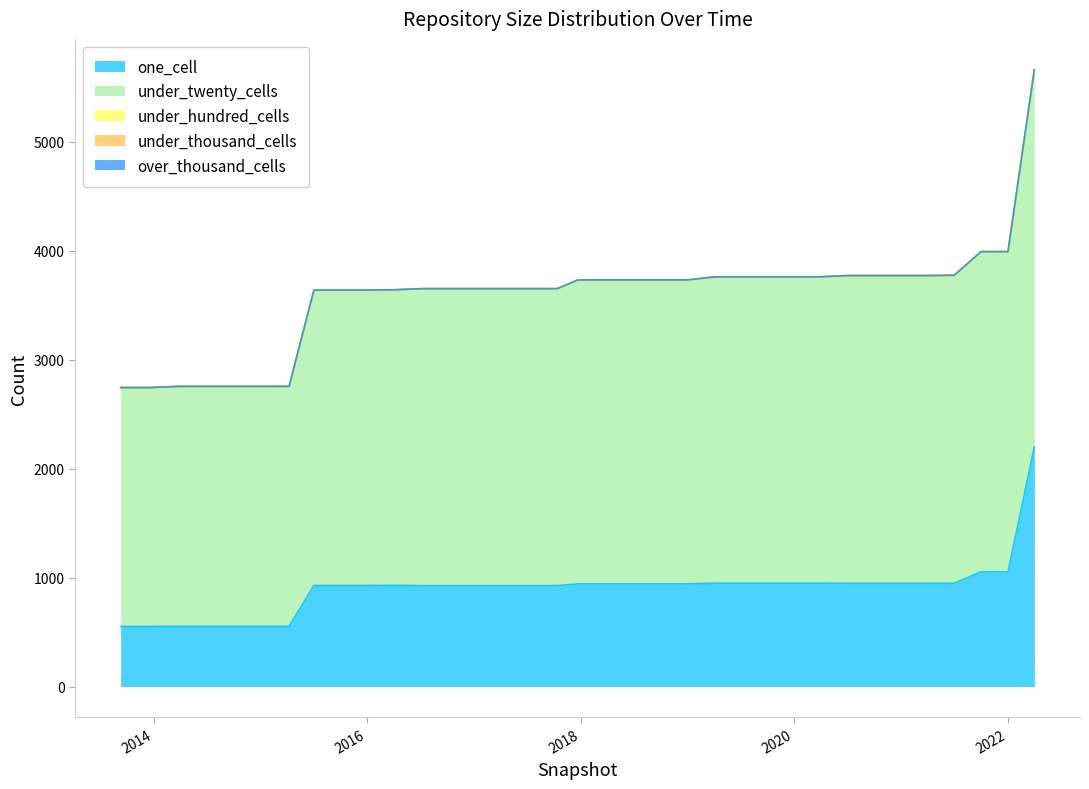

What is the difference between the second highest and minimum values in the under_twenty_cells series?

747